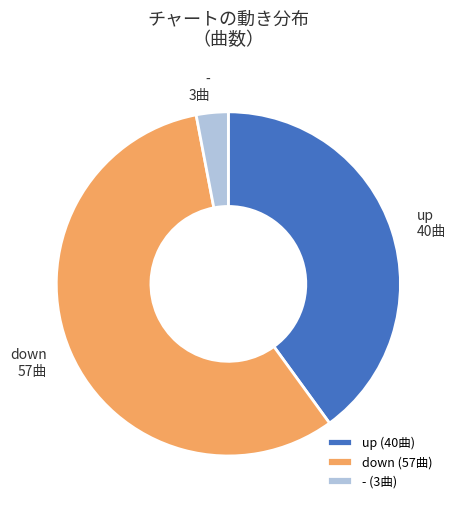

Rank the categories by value from highest to lowest.

down, up, -